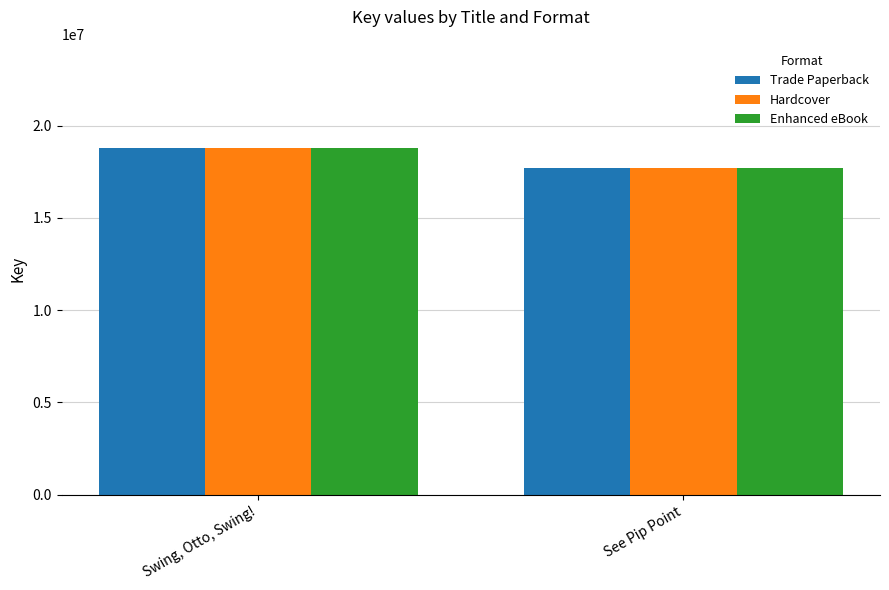

At which category is the sum across all series the highest?

Swing, Otto, Swing!